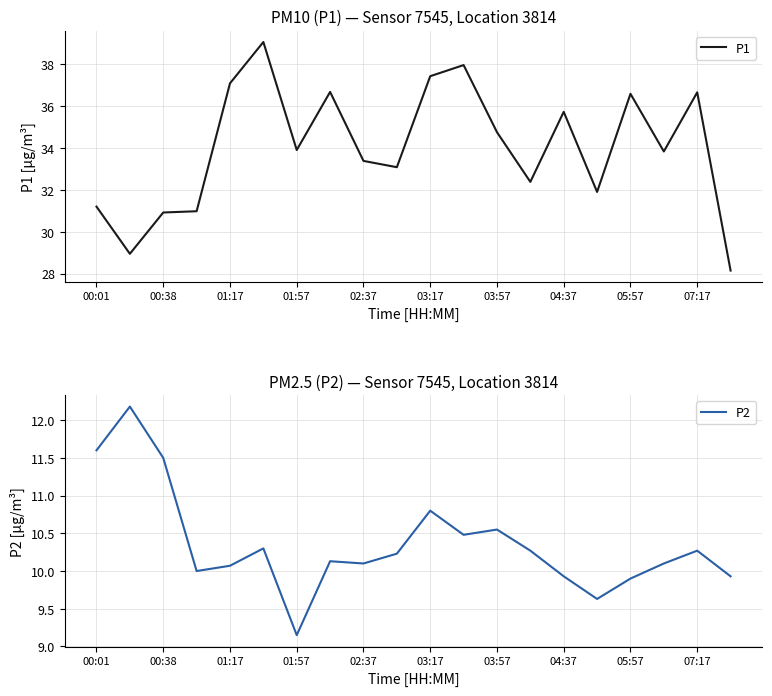

At which label does P2 reach its minimum?

01:57